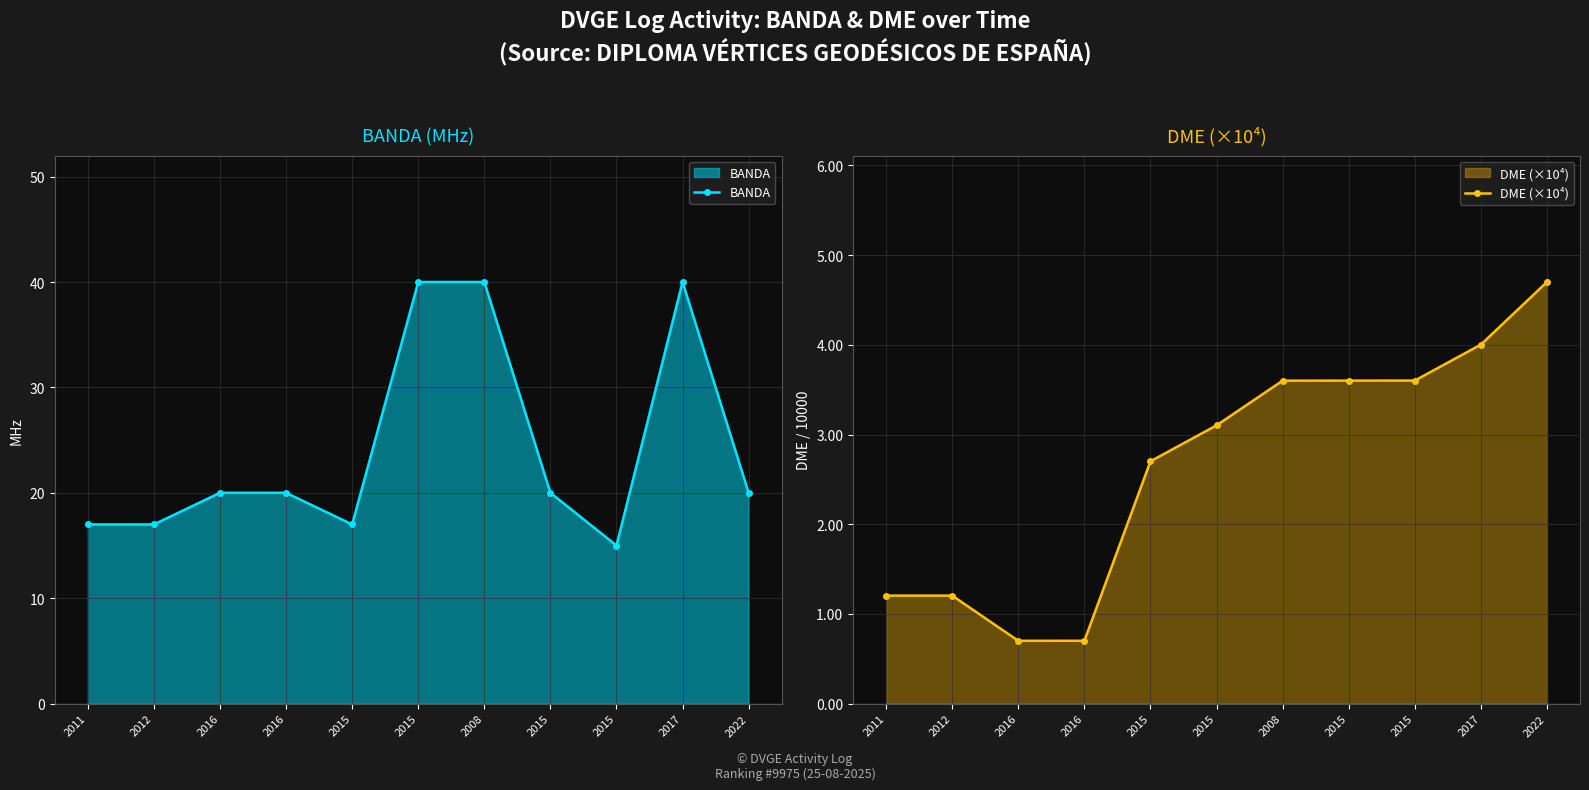

What is the difference between the BANDA values at 2015 and 2017?

25.0